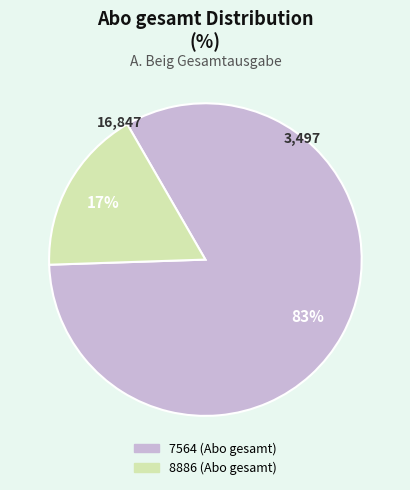

Do 7564 (Abo gesamt) and 8886 (Abo gesamt) together represent more than half of the pie?

Yes